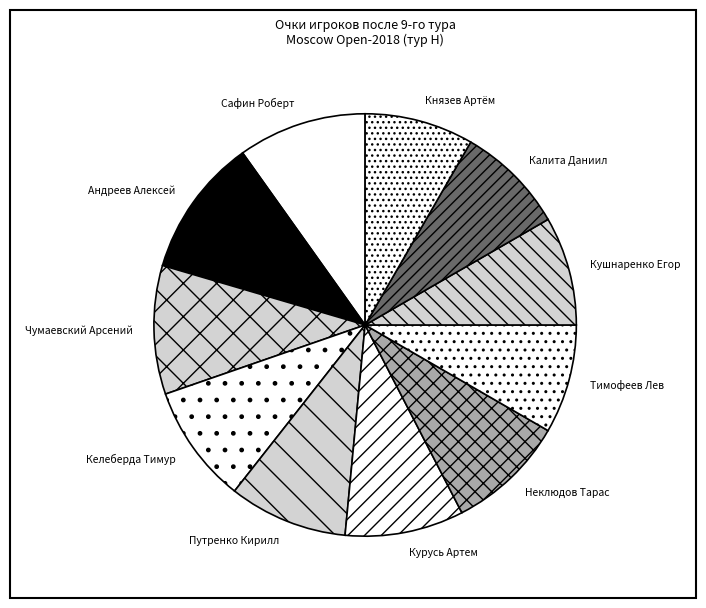

Combined, do Андреев Алексей and Кушнаренко Егор account for over 50%?

No